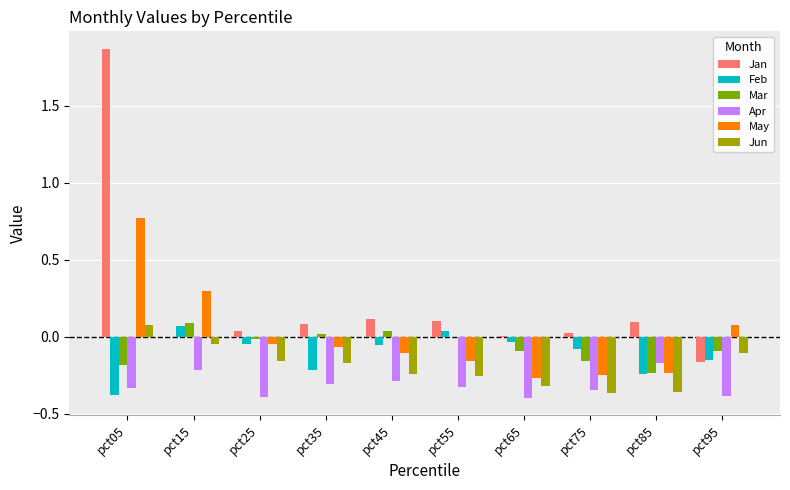

At which category is the sum across all series the highest?

pct05